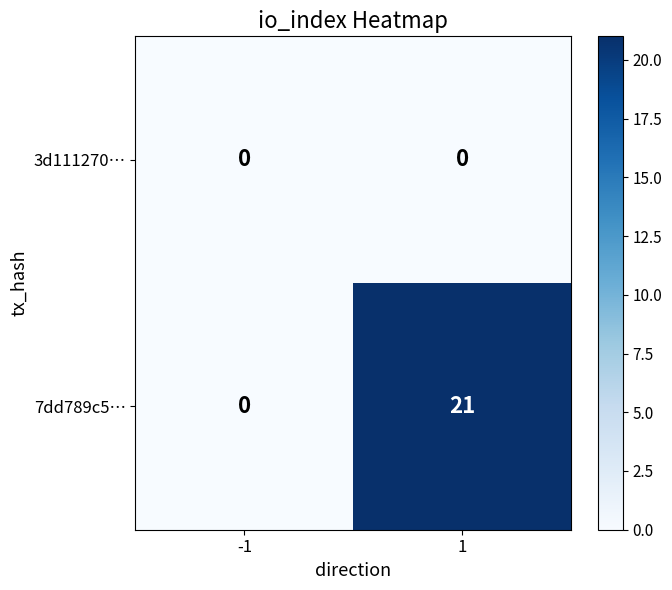

At which category is the sum across all series the highest?

1